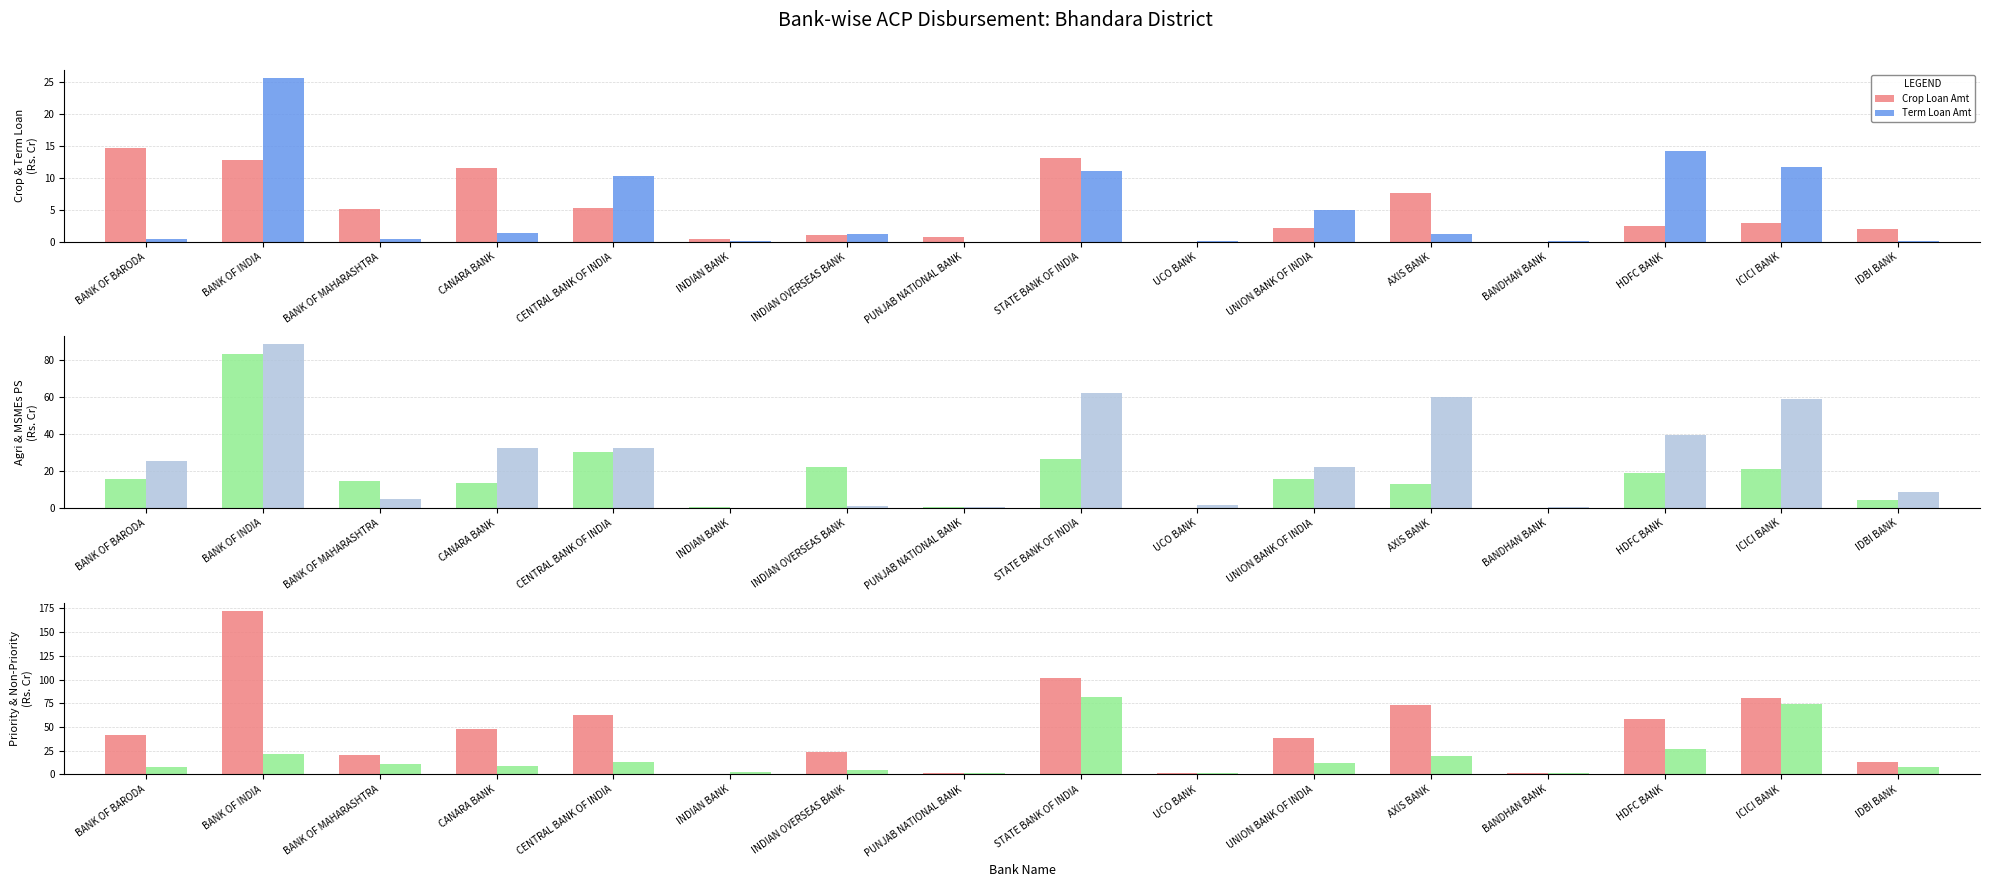

Between UCO BANK and INDIAN OVERSEAS BANK, which is larger?

INDIAN OVERSEAS BANK